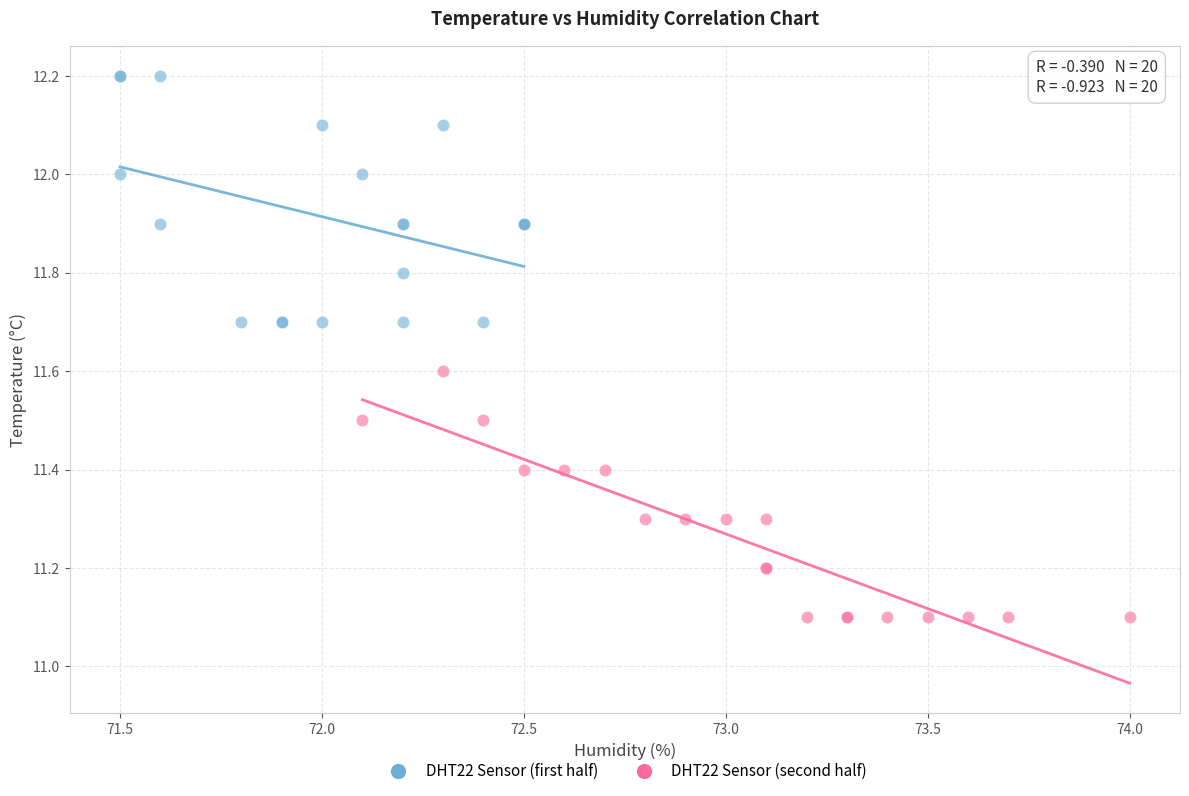

Which series reaches the maximum Y coordinate?

DHT22 Sensor (first half)